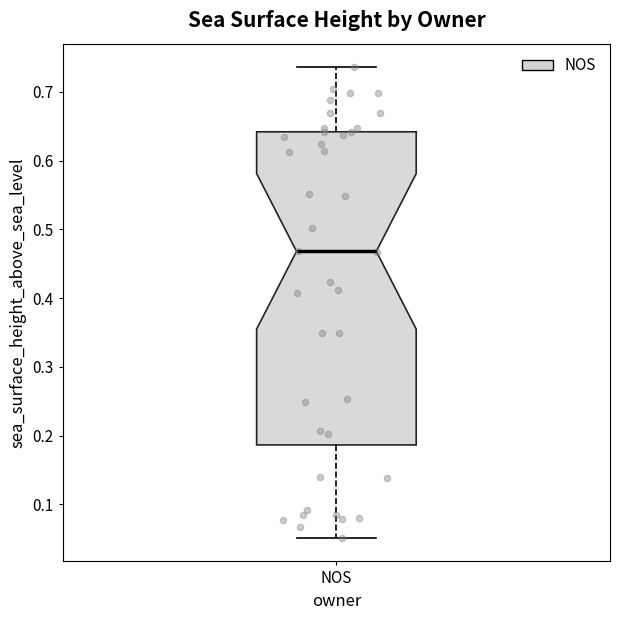

Transcribe this box plot: give where the median line is, the range the box spans, and where the two whiskers end, as read against the y-axis. The values are not printed on the chart, so give them approximately, as read against the axis.

median 0.47, box 0.19 to 0.64, whiskers 0.05 to 0.74